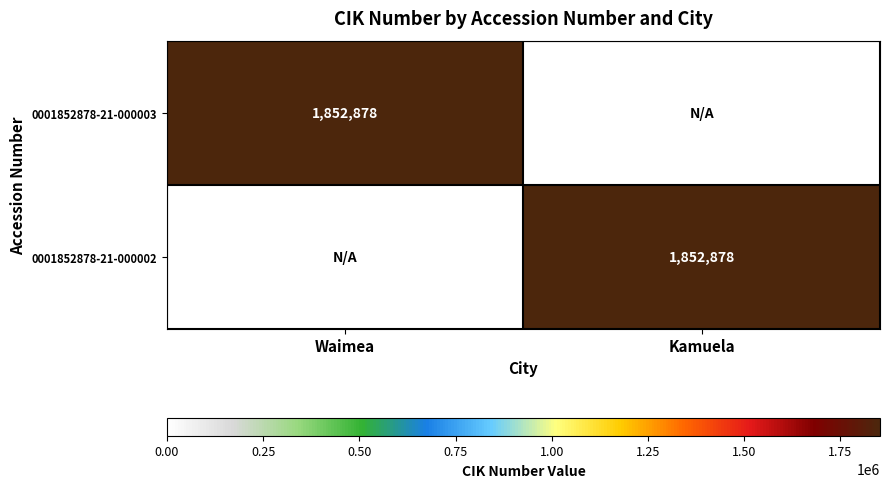

How many data points does each series have?

2